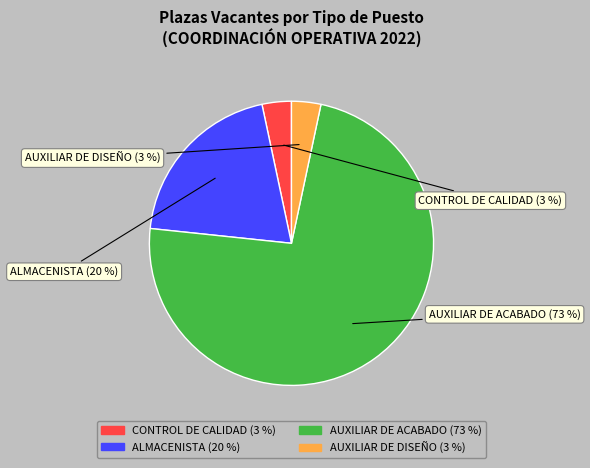

How many slices are in this pie chart?

4